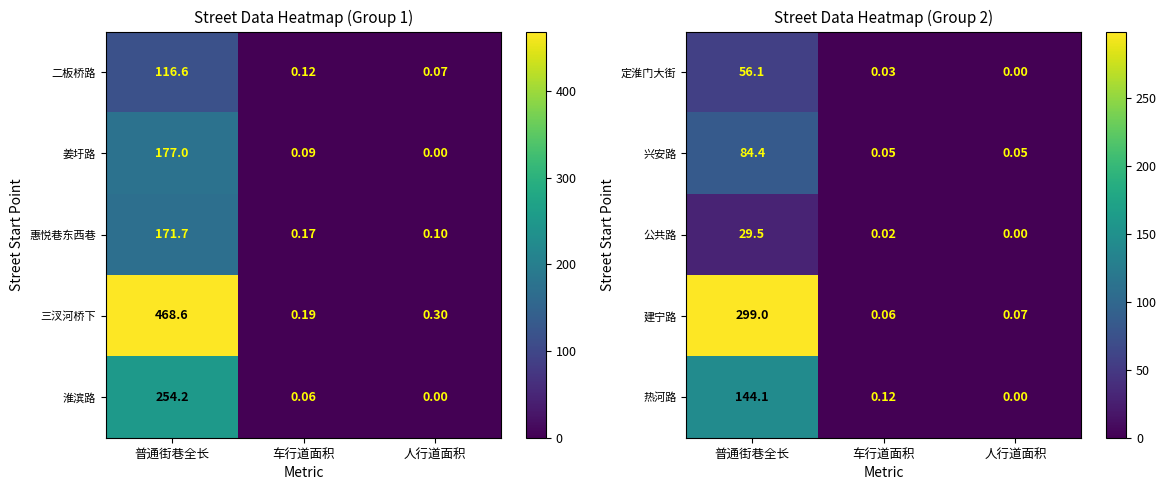

The 定淮门大街 series shows 0.0 at 人行道面积. True or false?

True